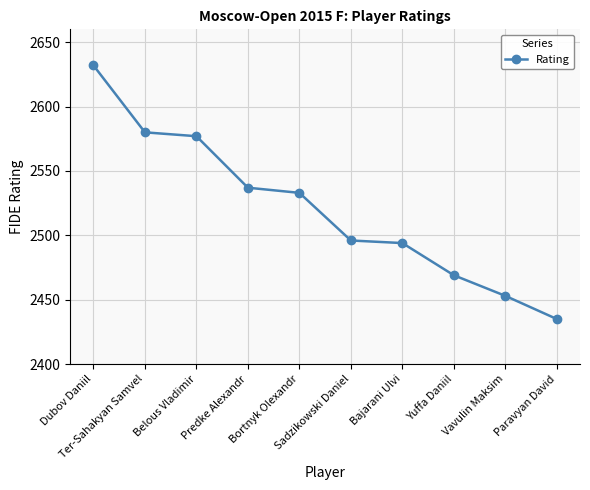

What is the value of the 2nd point from the left?

2580